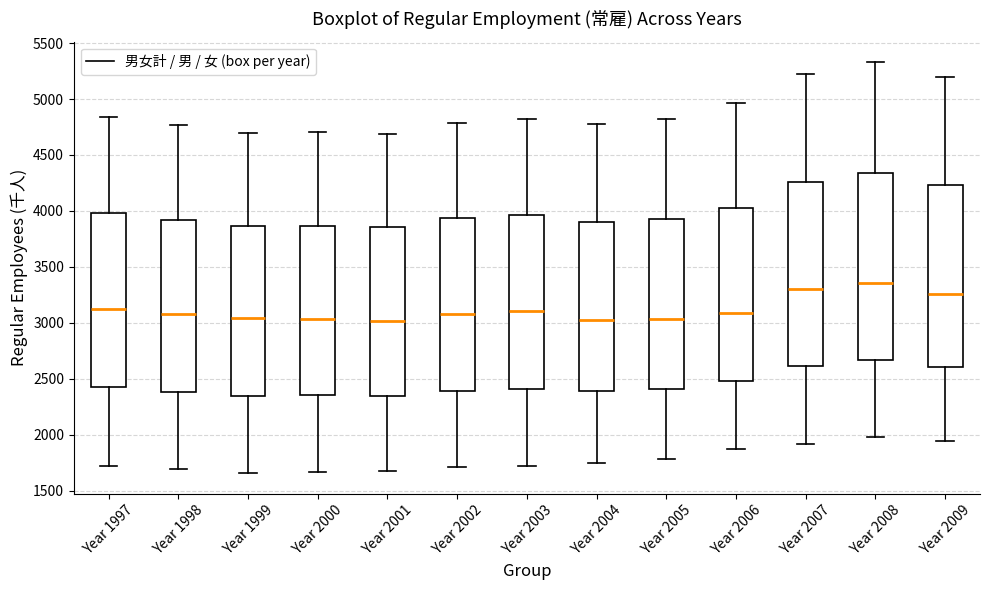

Which box's median line is the highest?

Year 2008